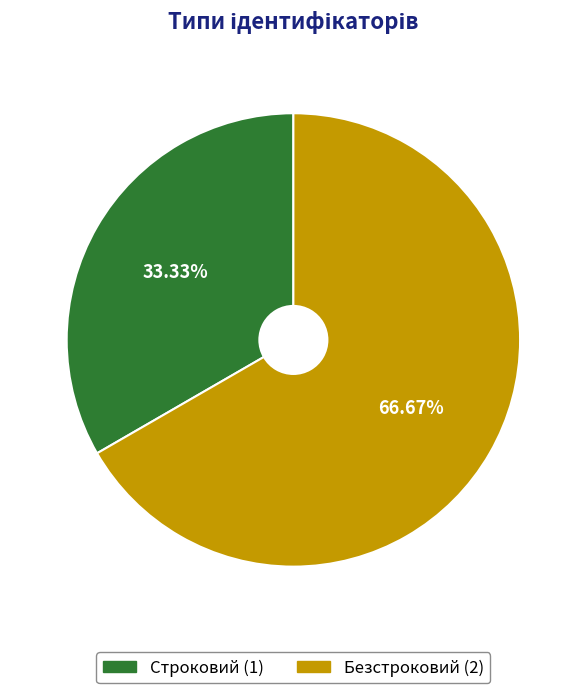

To the nearest percent, what is the average slice percentage?

50%